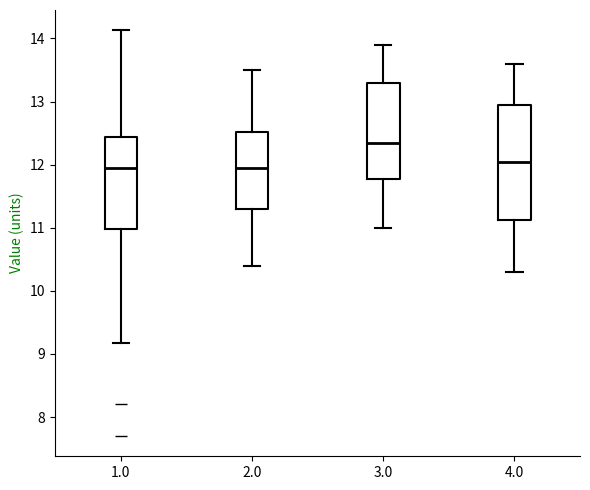

Where does the upper whisker of the box at x = 3.0 end on the y-axis? The values are not printed on the chart, so give them approximately, as read against the axis.

13.9